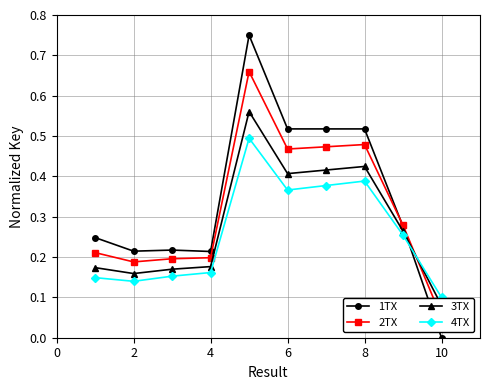

What are all the series names shown in the legend?

1TX, 2TX, 3TX, 4TX